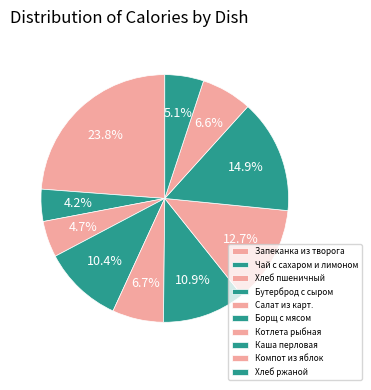

The Компот из яблок slice represents 7% of the pie. True or false?

True